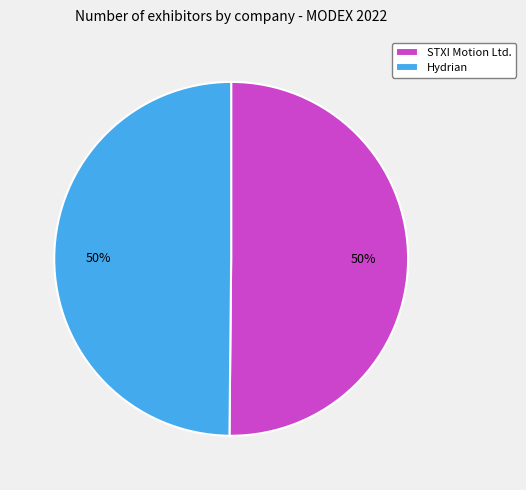

What percentage is the Hydrian slice, to the nearest percent?

50%